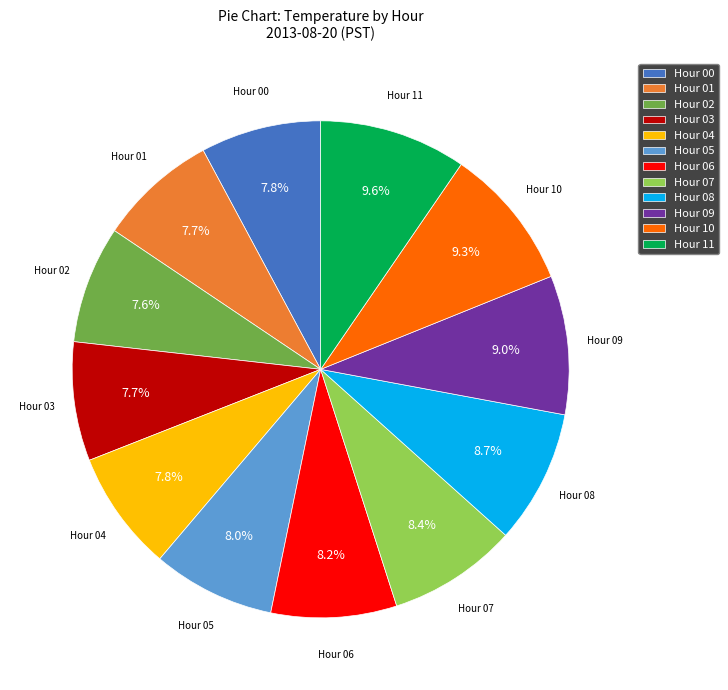

How much of the chart is everything except Hour 01?

92.3%